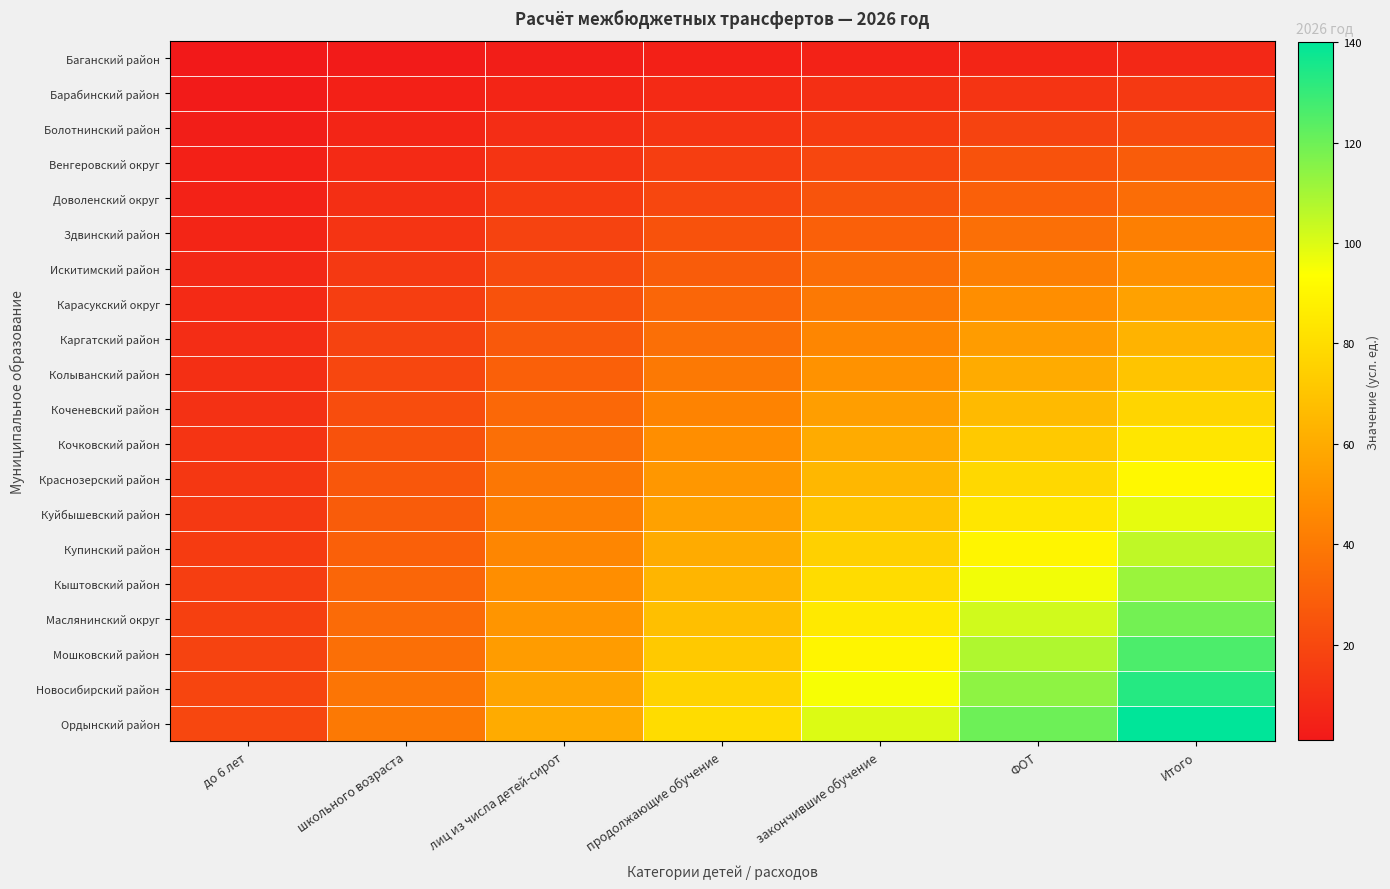

Reading right to left, list all the values displayed in this chart.

Баганский район: Итого=7	ФОТ=6	закончившие обучение=5	продолжающие обучение=4	лиц из числа детей-сирот=3	школьного возраста=2	до 6 лет=1
Барабинский район: Итого=14	ФОТ=12	закончившие обучение=10	продолжающие обучение=8	лиц из числа детей-сирот=6	школьного возраста=4	до 6 лет=2
Болотнинский район: Итого=21	ФОТ=18	закончившие обучение=15	продолжающие обучение=12	лиц из числа детей-сирот=9	школьного возраста=6	до 6 лет=3
Венгеровский округ: Итого=28	ФОТ=24	закончившие обучение=20	продолжающие обучение=16	лиц из числа детей-сирот=12	школьного возраста=8	до 6 лет=4
Доволенский округ: Итого=35	ФОТ=30	закончившие обучение=25	продолжающие обучение=20	лиц из числа детей-сирот=15	школьного возраста=10	до 6 лет=5
Здвинский район: Итого=42	ФОТ=36	закончившие обучение=30	продолжающие обучение=24	лиц из числа детей-сирот=18	школьного возраста=12	до 6 лет=6
Искитимский район: Итого=49	ФОТ=42	закончившие обучение=35	продолжающие обучение=28	лиц из числа детей-сирот=21	школьного возраста=14	до 6 лет=7
Карасукский округ: Итого=56	ФОТ=48	закончившие обучение=40	продолжающие обучение=32	лиц из числа детей-сирот=24	школьного возраста=16	до 6 лет=8
Каргатский район: Итого=63	ФОТ=54	закончившие обучение=45	продолжающие обучение=36	лиц из числа детей-сирот=27	школьного возраста=18	до 6 лет=9
Колыванский район: Итого=70	ФОТ=60	закончившие обучение=50	продолжающие обучение=40	лиц из числа детей-сирот=30	школьного возраста=20	до 6 лет=10
Коченевский район: Итого=77	ФОТ=66	закончившие обучение=55	продолжающие обучение=44	лиц из числа детей-сирот=33	школьного возраста=22	до 6 лет=11
Кочковский район: Итого=84	ФОТ=72	закончившие обучение=60	продолжающие обучение=48	лиц из числа детей-сирот=36	школьного возраста=24	до 6 лет=12
Краснозерский район: Итого=91	ФОТ=78	закончившие обучение=65	продолжающие обучение=52	лиц из числа детей-сирот=39	школьного возраста=26	до 6 лет=13
Куйбышевский район: Итого=98	ФОТ=84	закончившие обучение=70	продолжающие обучение=56	лиц из числа детей-сирот=42	школьного возраста=28	до 6 лет=14
Купинский район: Итого=105	ФОТ=90	закончившие обучение=75	продолжающие обучение=60	лиц из числа детей-сирот=45	школьного возраста=30	до 6 лет=15
Кыштовский район: Итого=112	ФОТ=96	закончившие обучение=80	продолжающие обучение=64	лиц из числа детей-сирот=48	школьного возраста=32	до 6 лет=16
Маслянинский округ: Итого=119	ФОТ=102	закончившие обучение=85	продолжающие обучение=68	лиц из числа детей-сирот=51	школьного возраста=34	до 6 лет=17
Мошковский район: Итого=126	ФОТ=108	закончившие обучение=90	продолжающие обучение=72	лиц из числа детей-сирот=54	школьного возраста=36	до 6 лет=18
Новосибирский район: Итого=133	ФОТ=114	закончившие обучение=95	продолжающие обучение=76	лиц из числа детей-сирот=57	школьного возраста=38	до 6 лет=19
Ордынский район: Итого=140	ФОТ=120	закончившие обучение=100	продолжающие обучение=80	лиц из числа детей-сирот=60	школьного возраста=40	до 6 лет=20